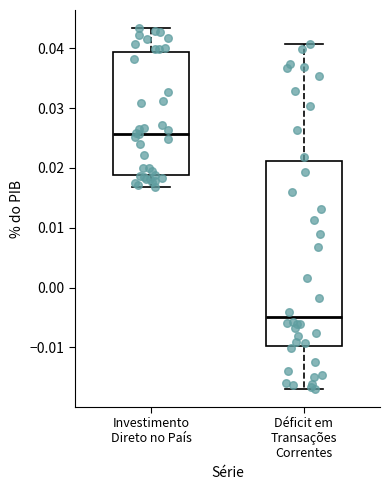

Reading left to right, read every box against the y-axis: the position of its median line, the range the box covers, and the ends of its whiskers. The values are not printed on the chart, so give them approximately, as read against the axis.

Investimento Direto no País: median 0.026, box 0.019 to 0.039, whiskers 0.017 to 0.043
Déficit em Transações Correntes: median -0.005, box -0.010 to 0.021, whiskers -0.017 to 0.041